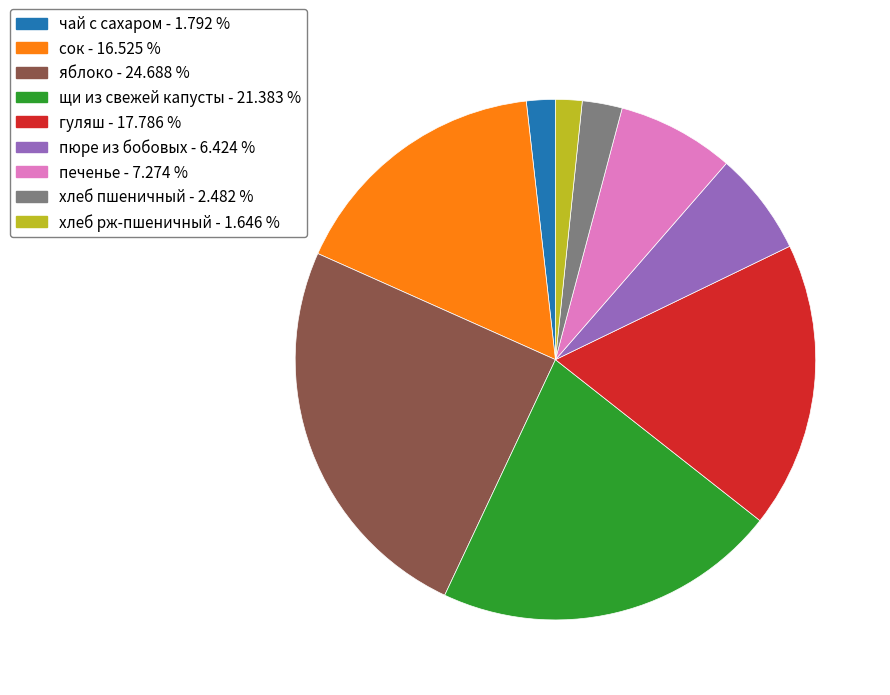

What is the ratio of the value at печенье to the value at гуляш?

0.4